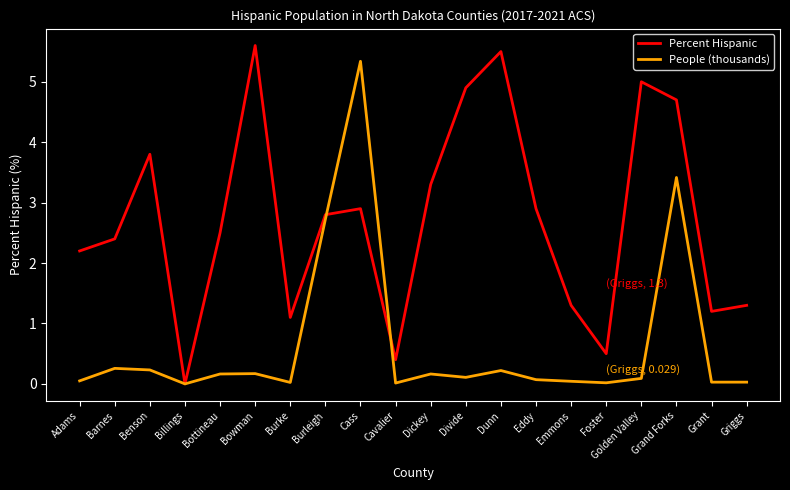

What is the sum of all Percent Hispanic values?

54.3